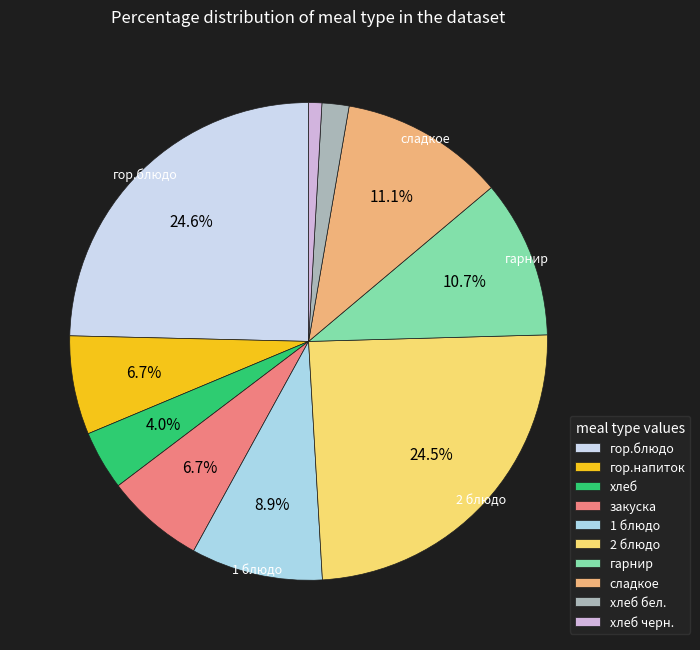

True or false: гарнир accounts for 11% of the total.

True